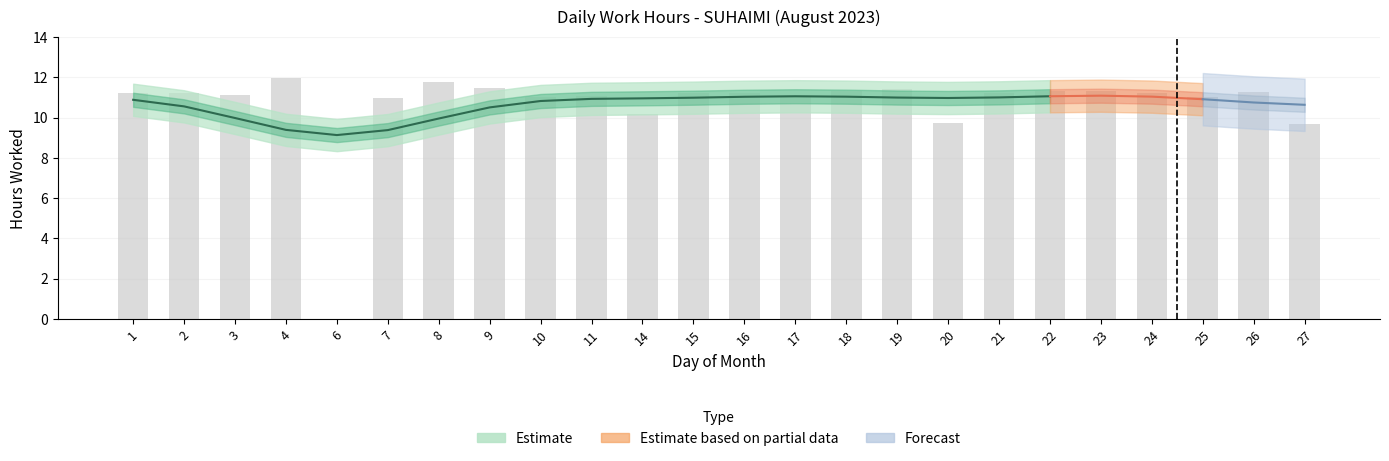

How many values are above zero?

23